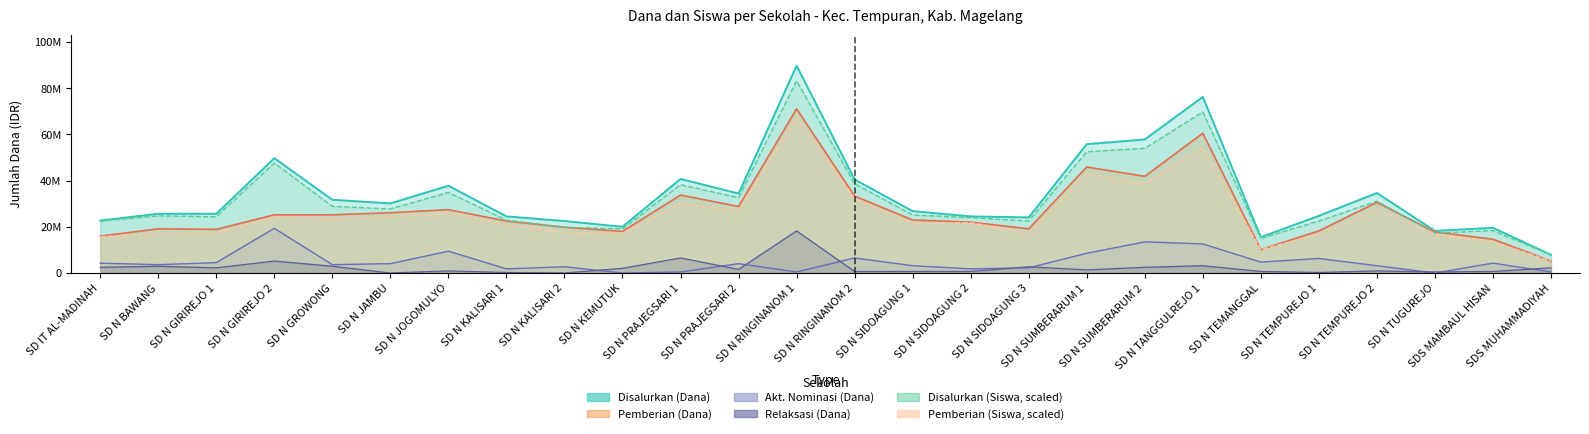

What is the label of the 9th point from the right?

SD N SUMBERARUM 1